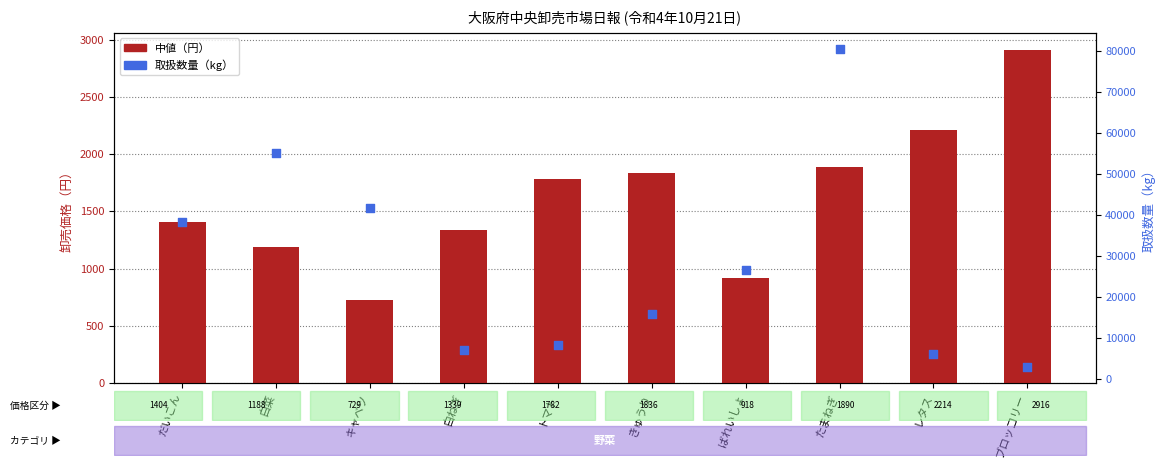

Is the value of 取扱数量 at たまねぎ greater than the value of 中値 at キャベツ?

Yes